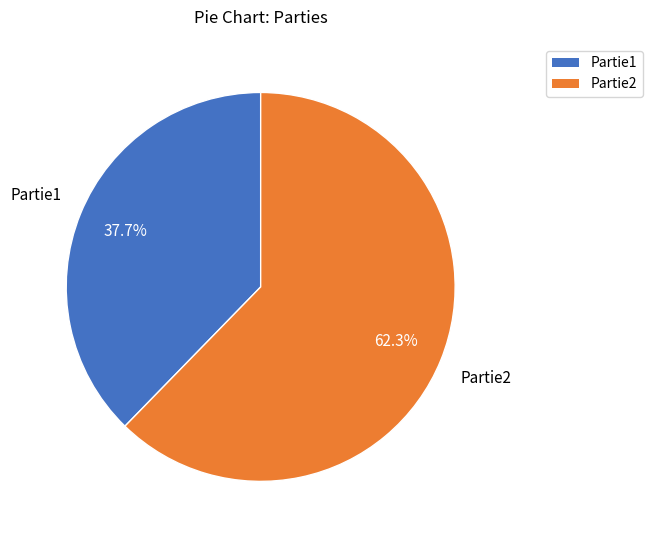

Which category has the smallest portion of the pie?

Partie1